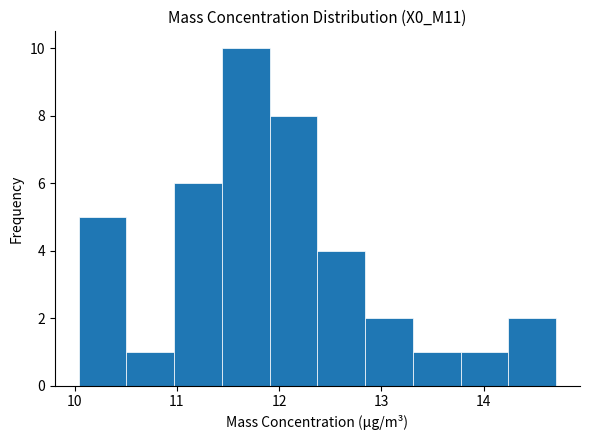

What is the height of the bar covering 10.0 to 10.5 on the x-axis? Neither the bar edges nor the heights are printed on the chart, so give them approximately, as read against the axes.

5